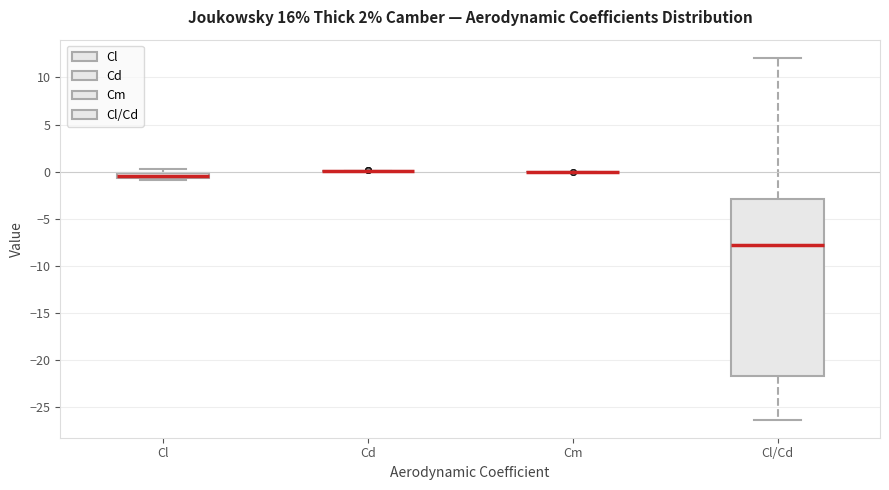

Which box is the tallest, from its lower edge to its upper edge?

Cl/Cd